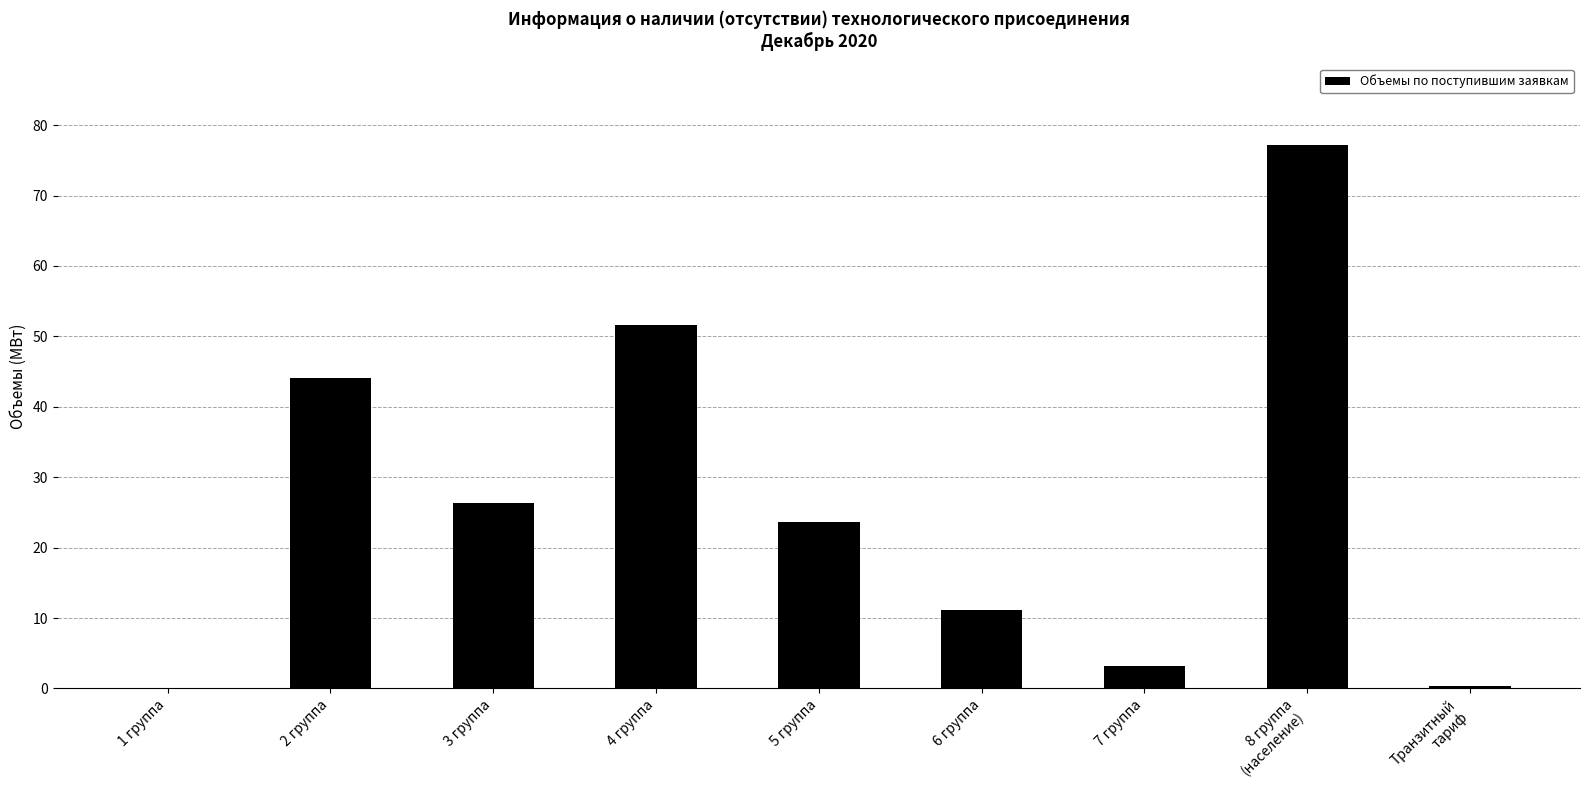

Is it true that the value at 4 группа is 81.7?

False